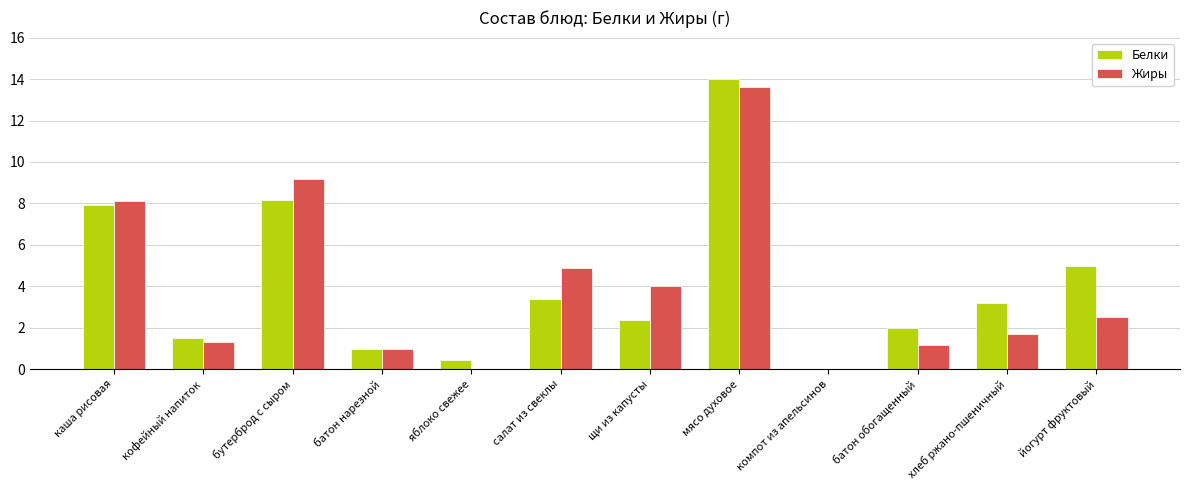

What is the spread (max minus min) of values at щи из капусты?

1.6